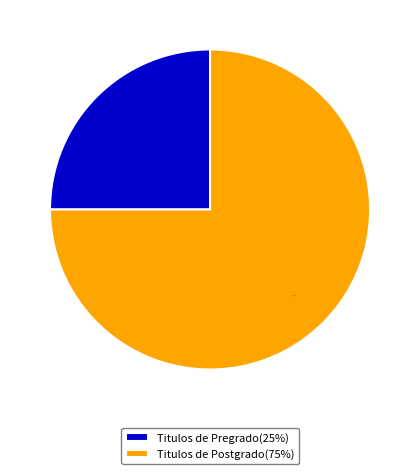

Approximately how many times larger is the value at Titulos de Postgrado(75%) compared to Titulos de Pregrado(25%)?

3.0